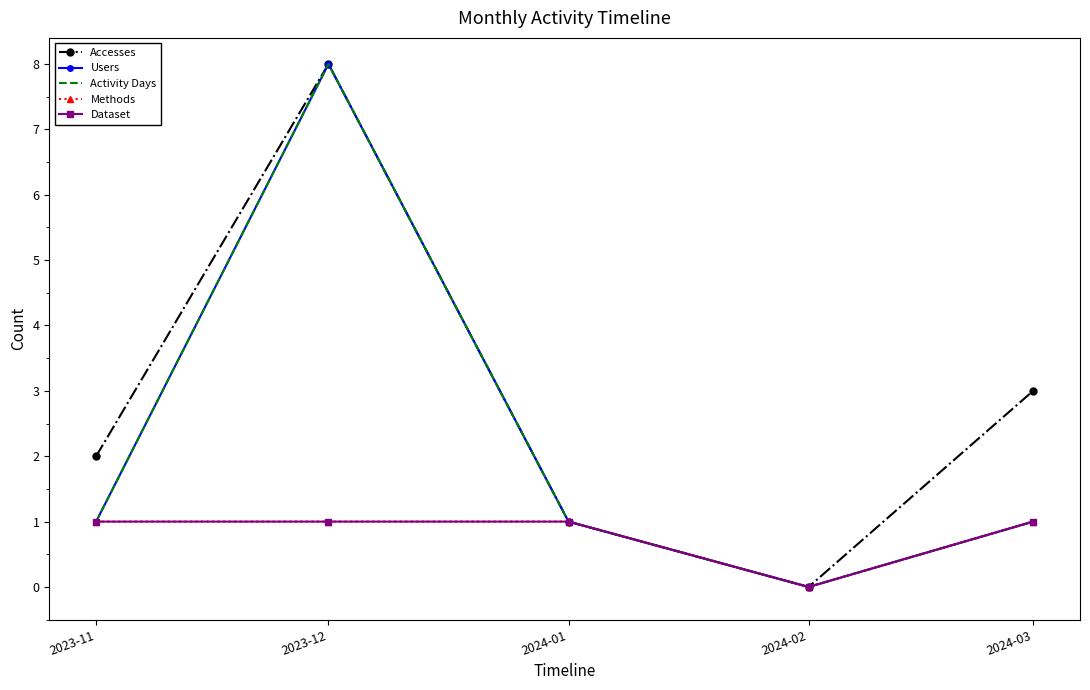

Reading left to right, what are all the values shown in this chart?

Accesses: 2	8	1	0	3
Users: 1	8	1	0	1
Activity Days: 1	8	1	0	1
Methods: 1	1	1	0	1
Dataset: 1	1	1	0	1